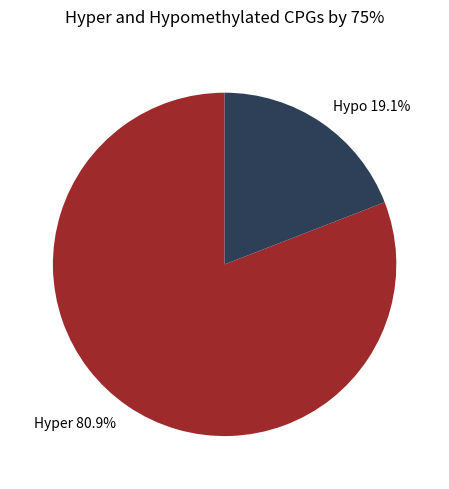

What percentage is NOT represented by Hyper 80.9%?

19.1%